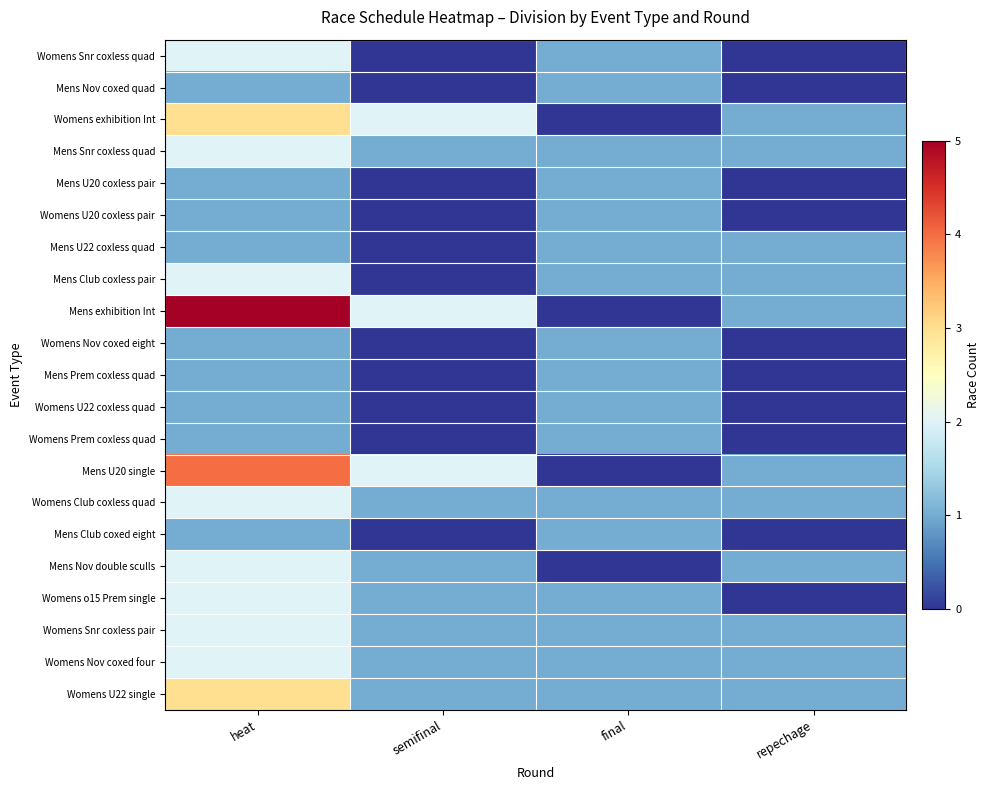

Count the number of data series in this chart.

21